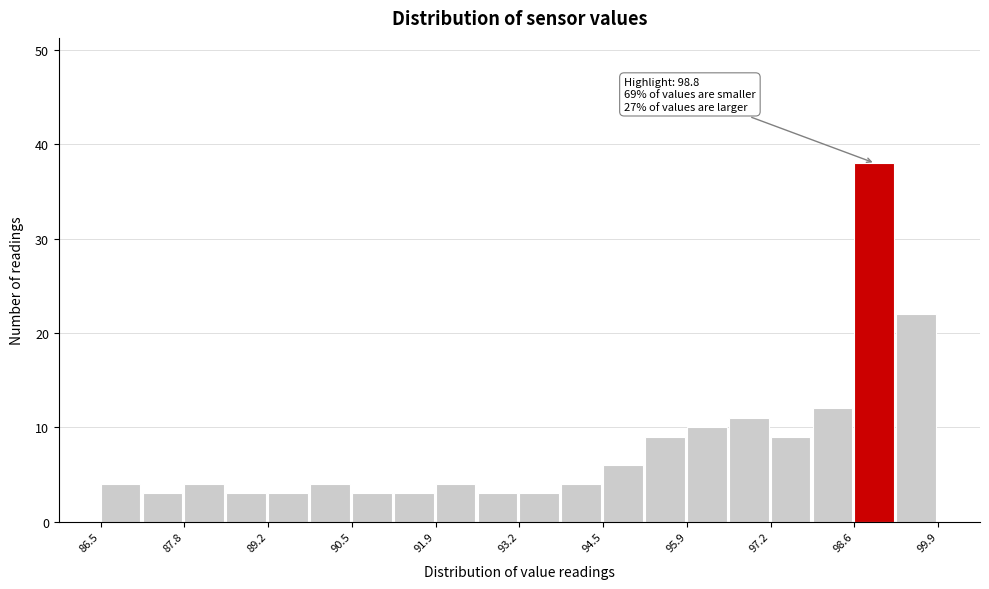

Read against the x-axis, roughly where is the centre of the tallest bar?

98.8